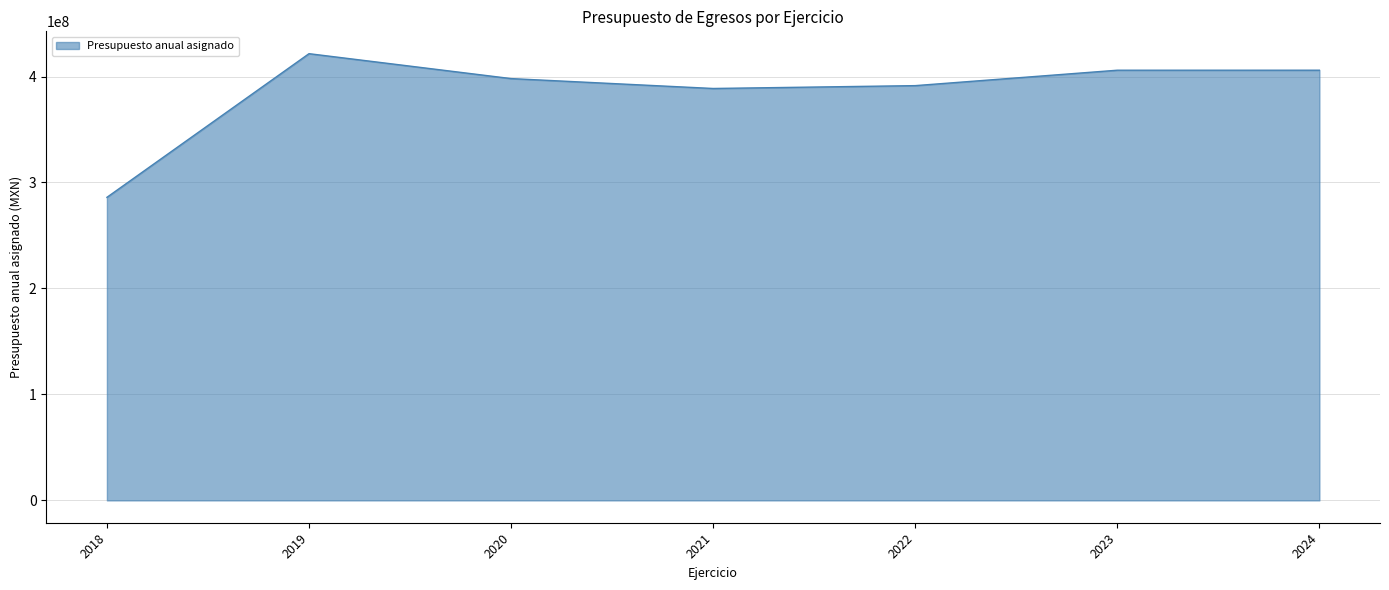

Does the chart display data point markers on the line(s)?

No